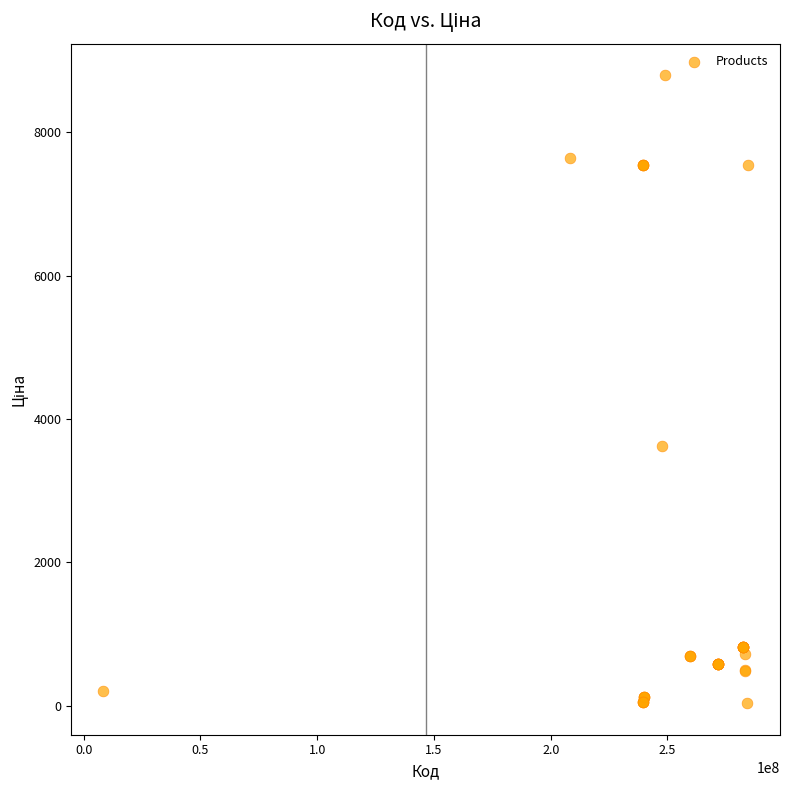

What Y value in the scatter plot is closest to 4414?

3622.2